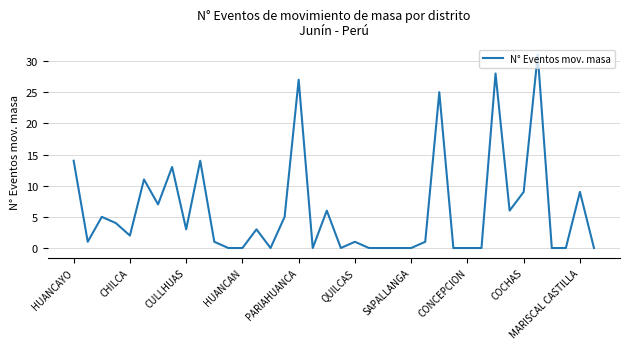

How many distinct data groups are displayed?

1